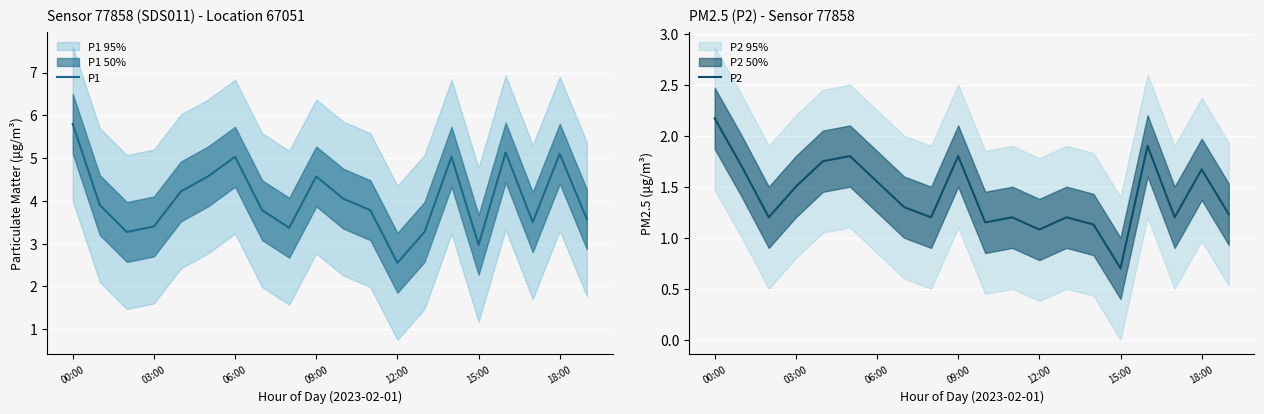

What is the average value of the P2 series?

1.4